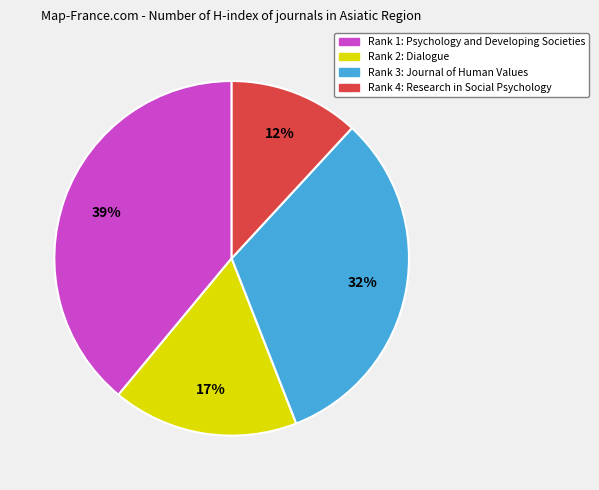

Rank the categories by value from lowest to highest.

Rank 4: Research in Social Psychology, Rank 2: Dialogue, Rank 3: Journal of Human Values, Rank 1: Psychology and Developing Societies